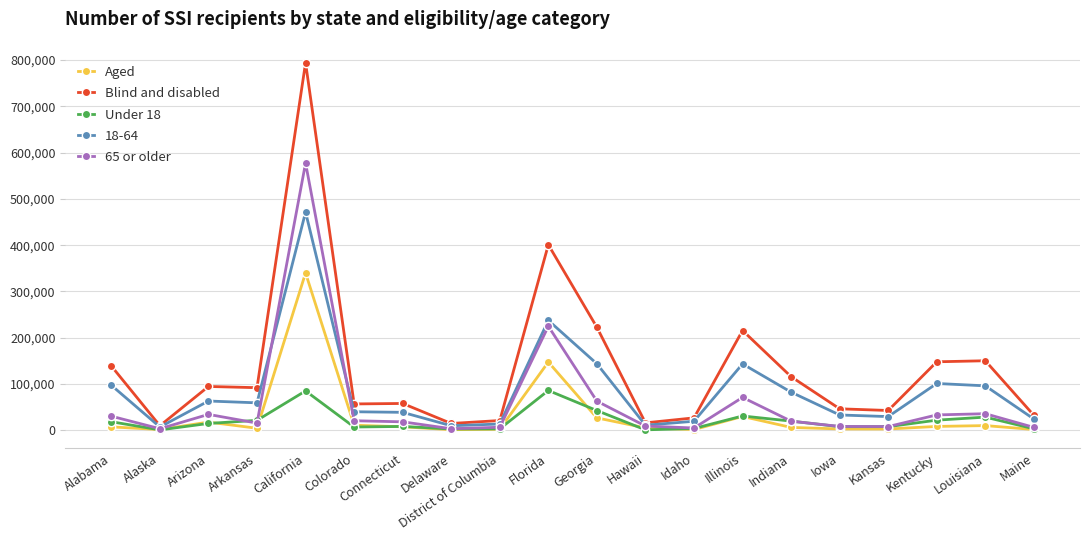

What is the maximum value for 65 or older?

577512